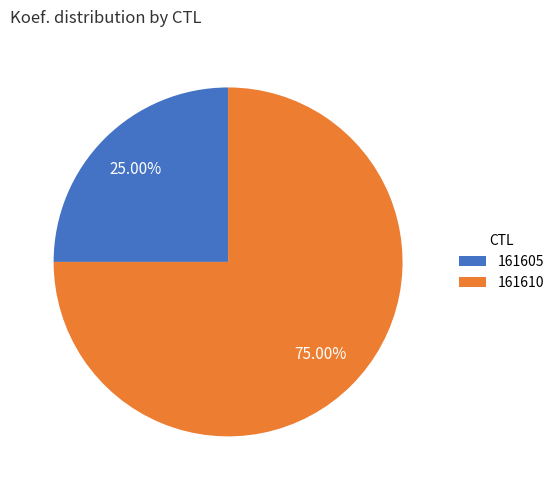

How many slices are in this pie chart?

2